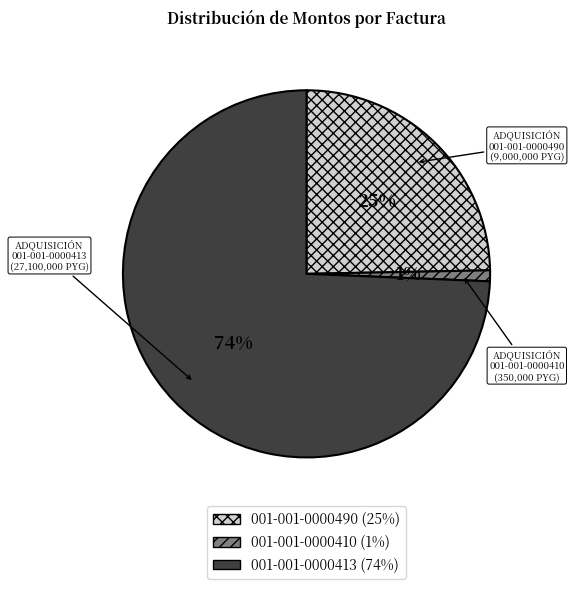

Which has a higher value, 001-001-0000410 or 001-001-0000413?

001-001-0000413